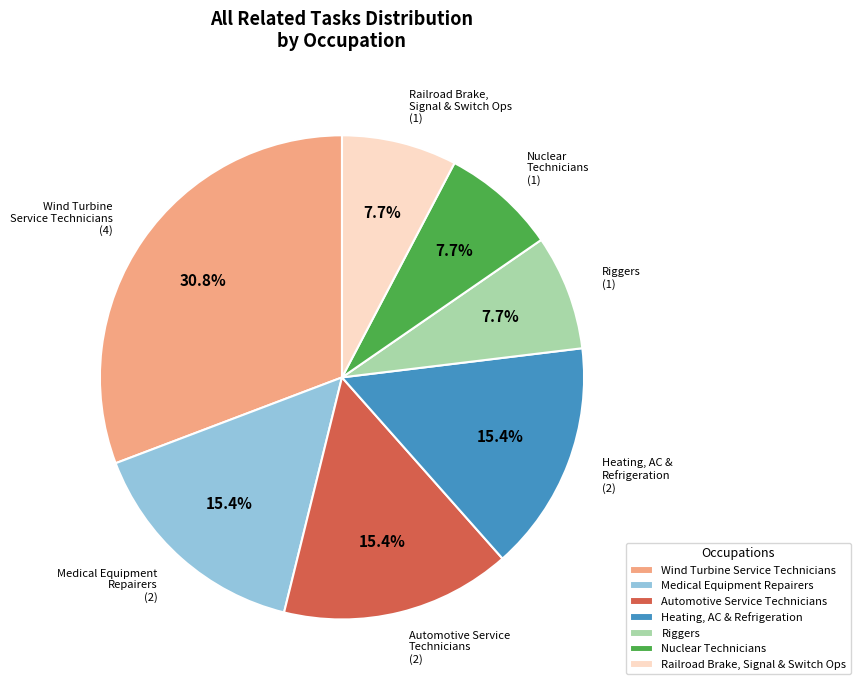

Is there any slice that represents more than half of the pie?

No